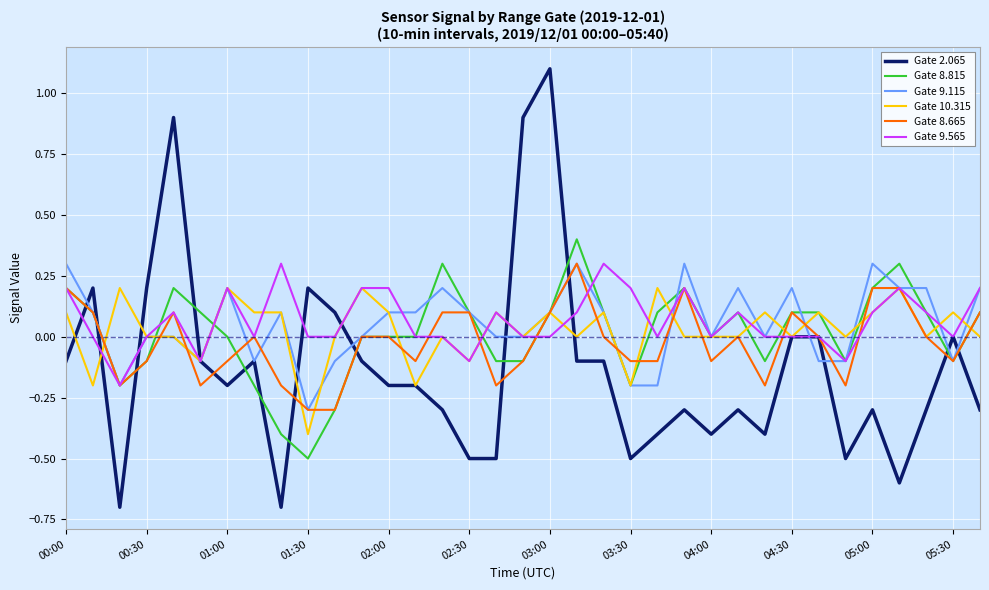

Which series has the largest range (max minus min)?

Gate 2.065